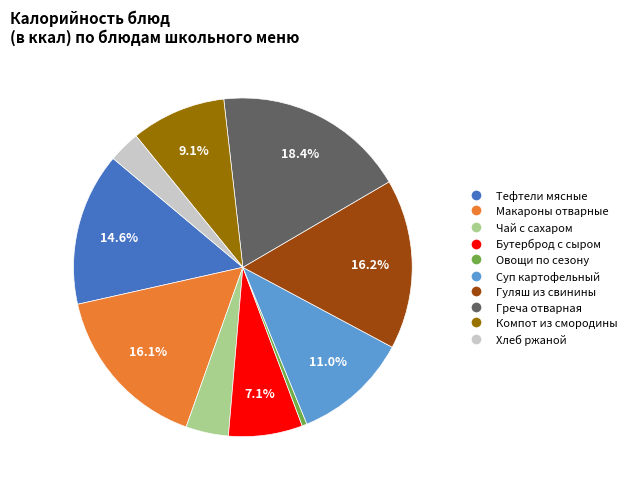

Is there any slice that represents more than half of the pie?

No